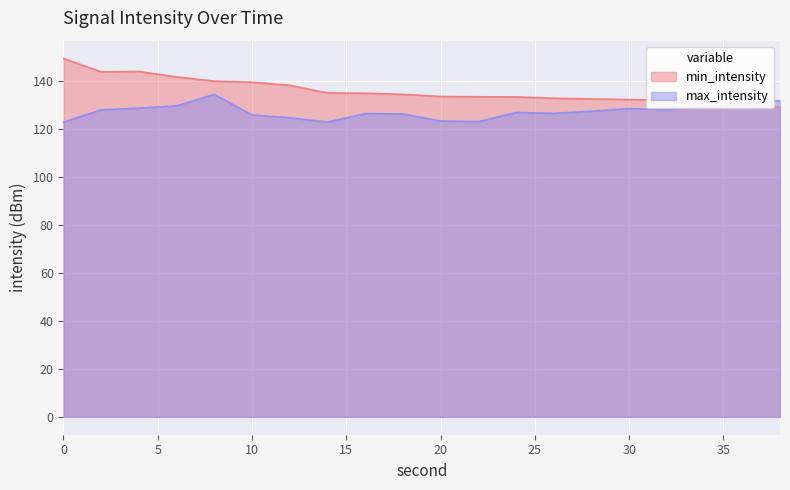

How many lines are shown in the chart?

2